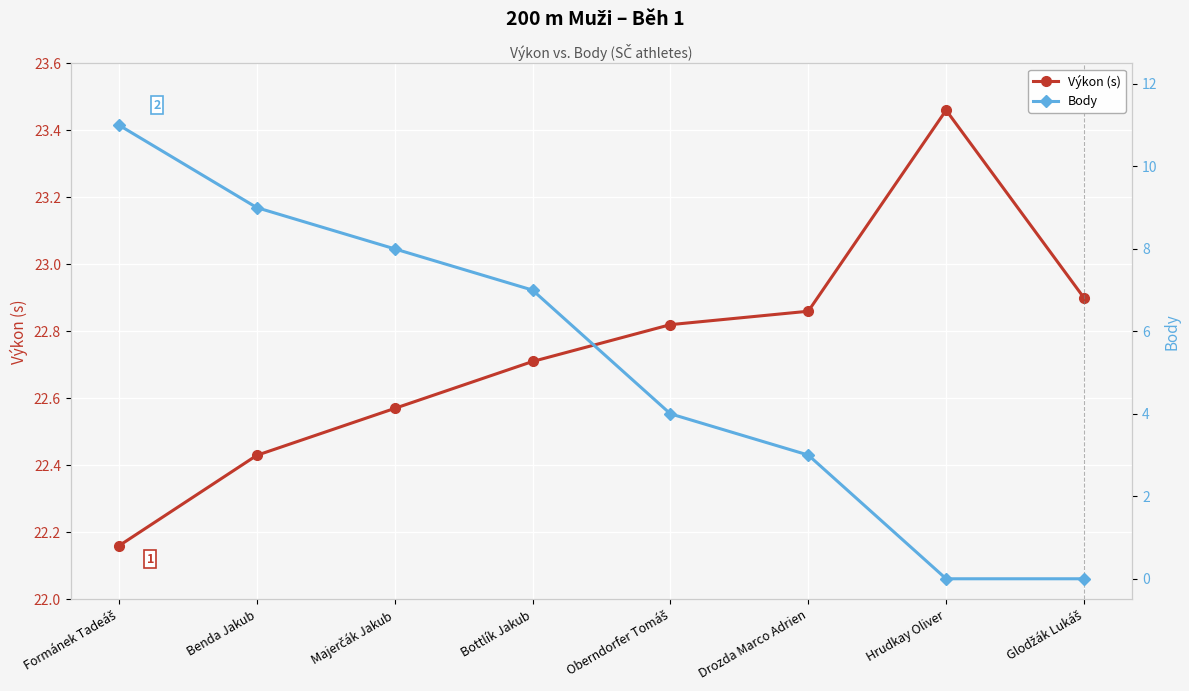

Read the Výkon (s) value at Bottlík Jakub.

22.7